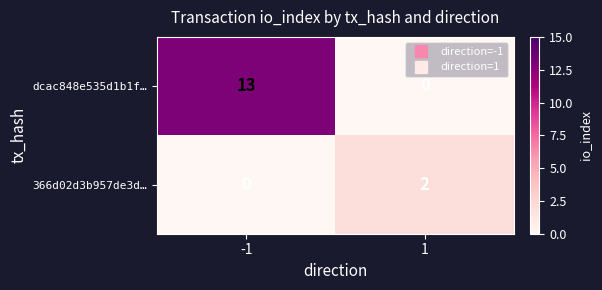

How many distinct data groups are displayed?

2